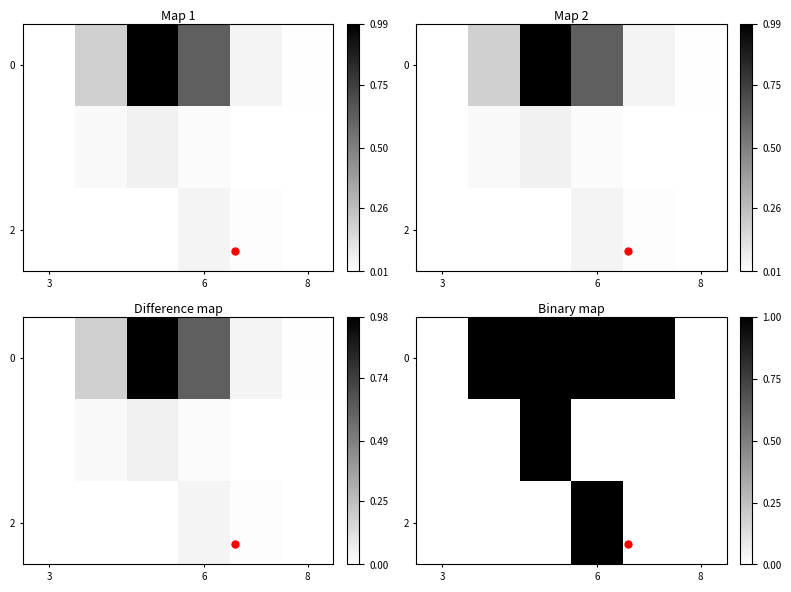

What is the maximum value shown in the chart?

1.0